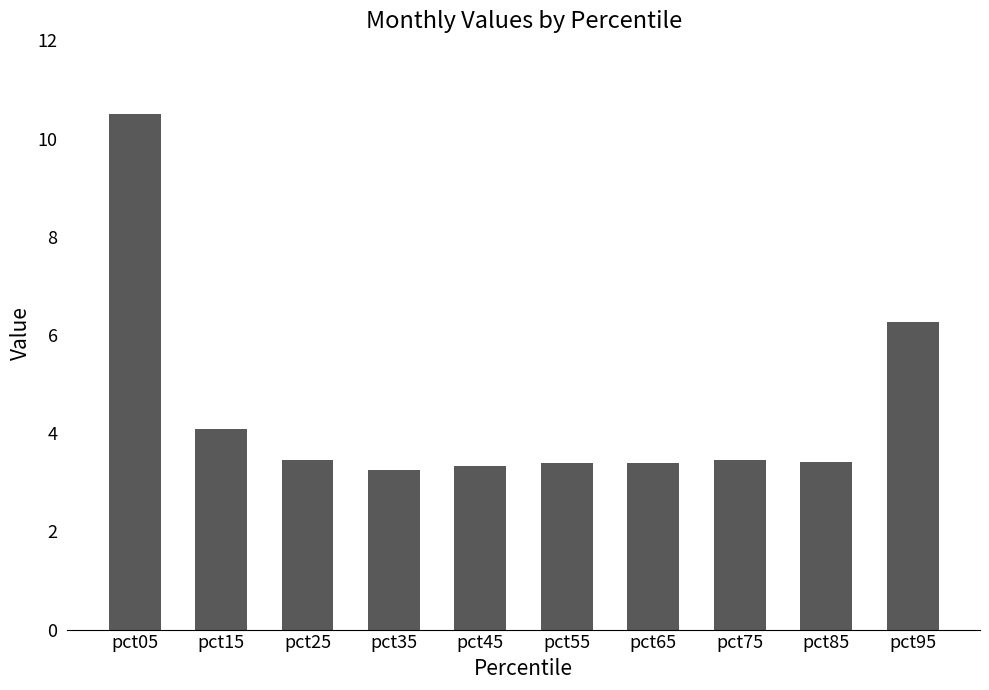

What is the value of the 9th bar from the left?

3.4